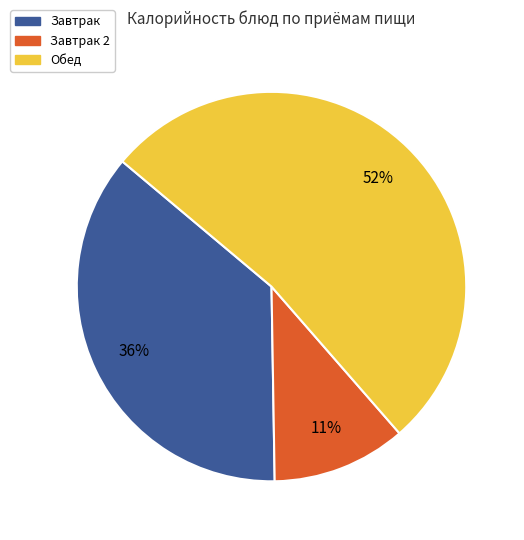

To the nearest percent, what is the average slice percentage?

33%